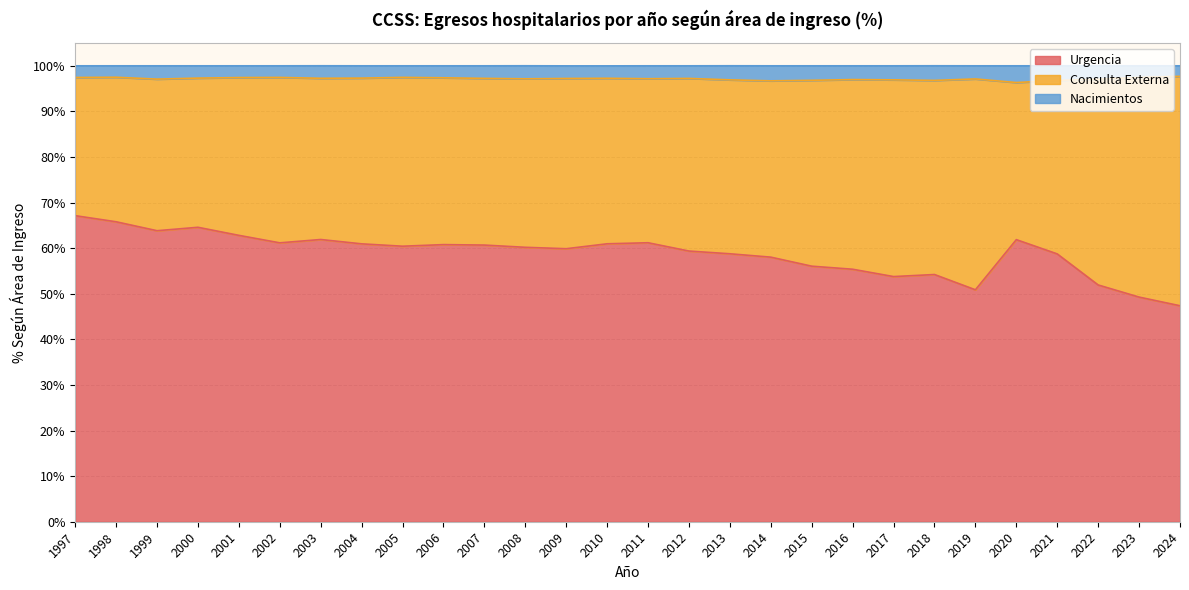

How many lines are shown in the chart?

3